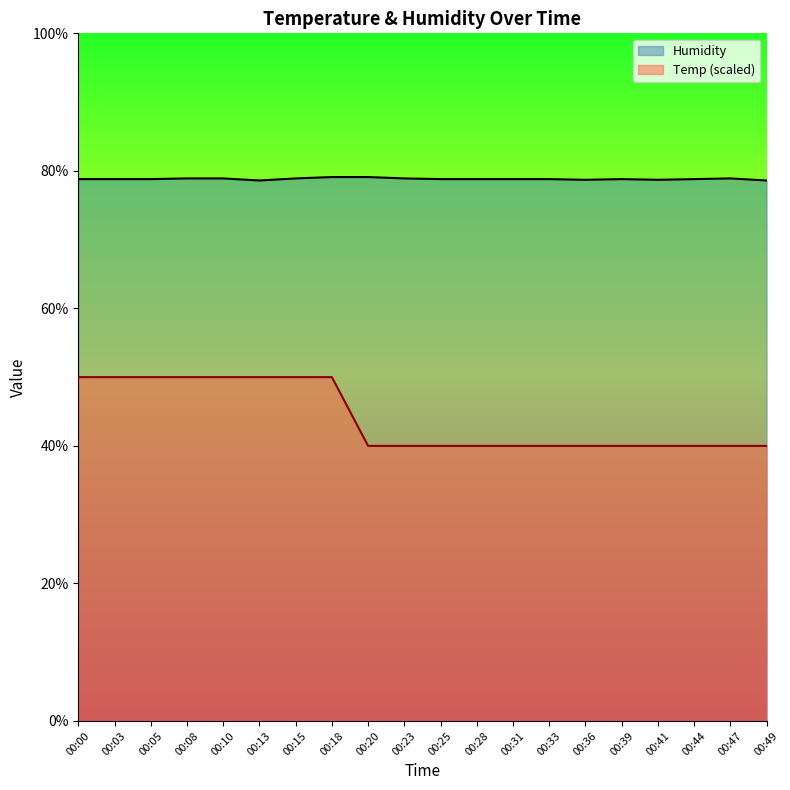

How many data points does each series have?

20